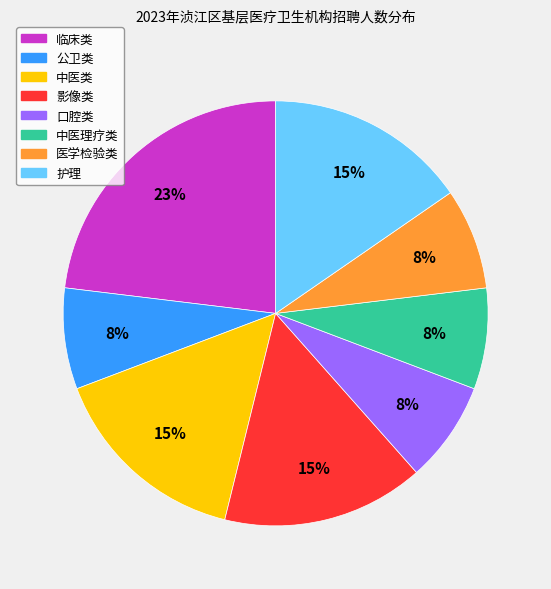

What is the largest slice in the pie chart?

临床类